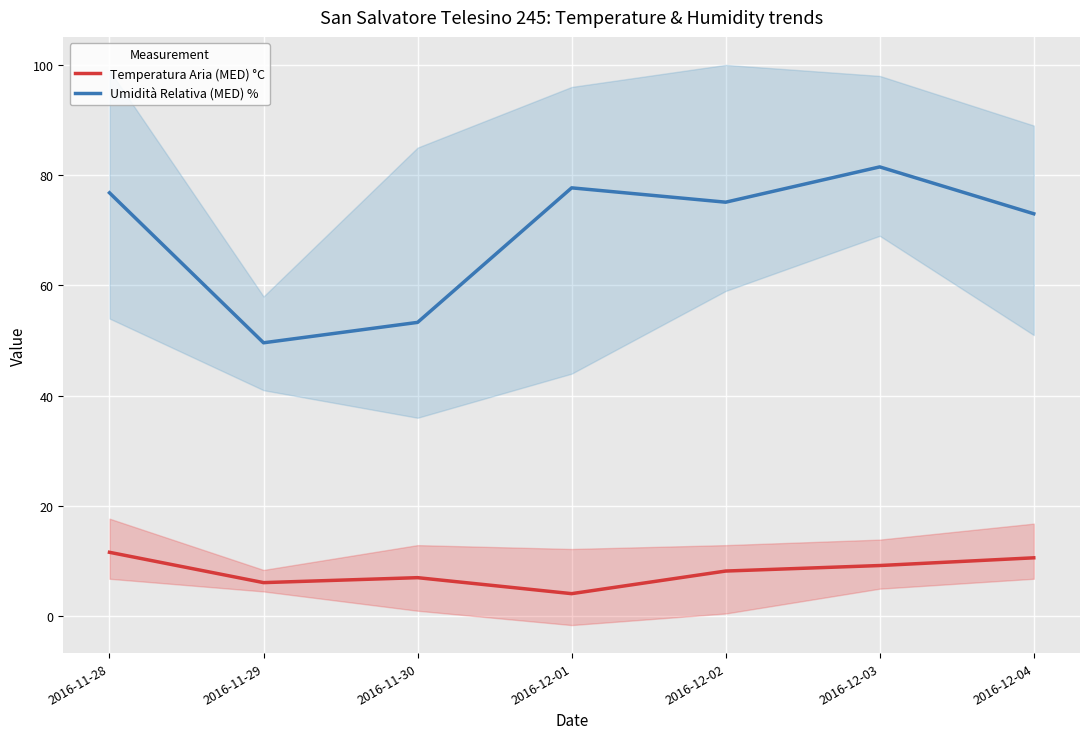

What is the label of the 7th point from the right?

2016-11-28